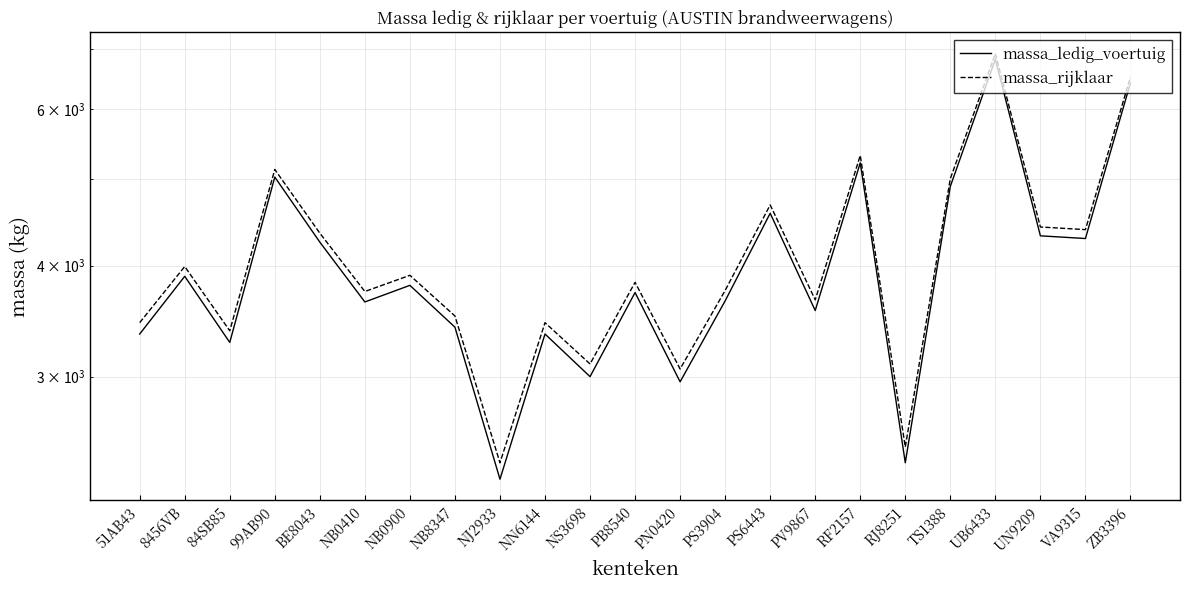

What is the maximum value shown in the chart?

6925